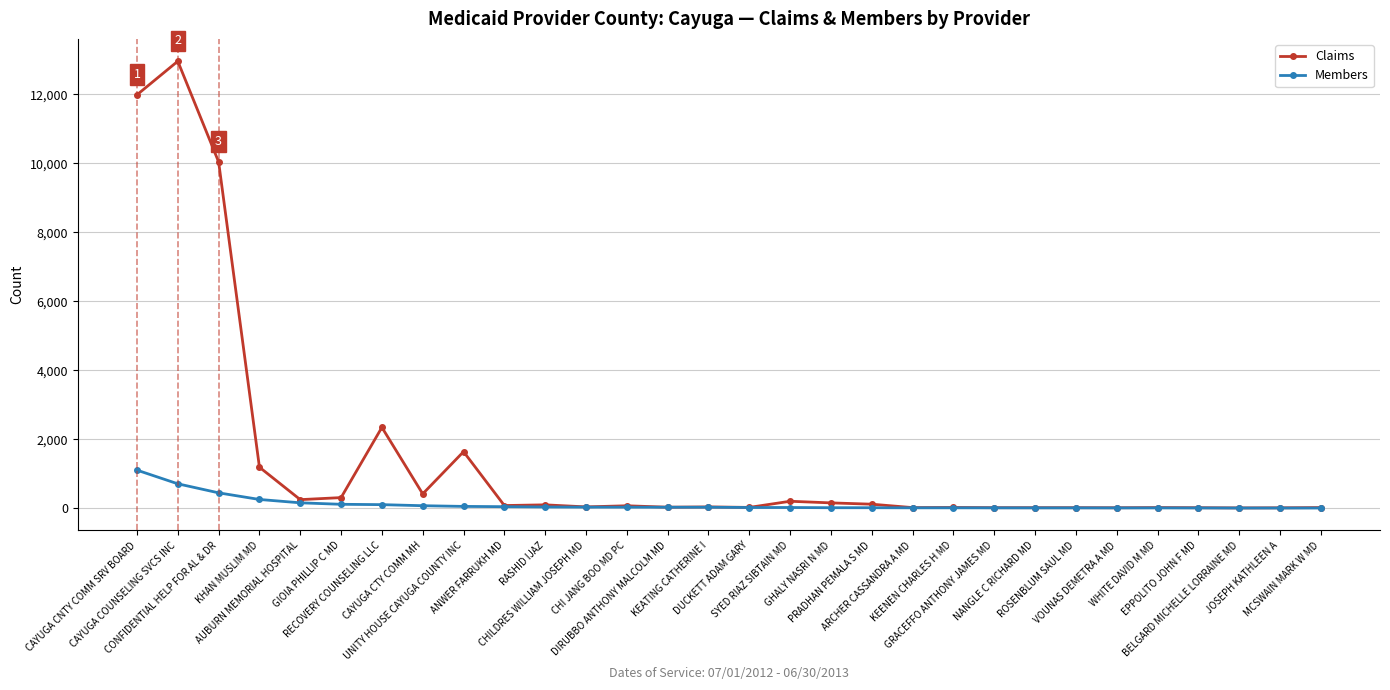

What is the sum of the Claims values at NANGLE C RICHARD MD and RECOVERY COUNSELING LLC?

2369